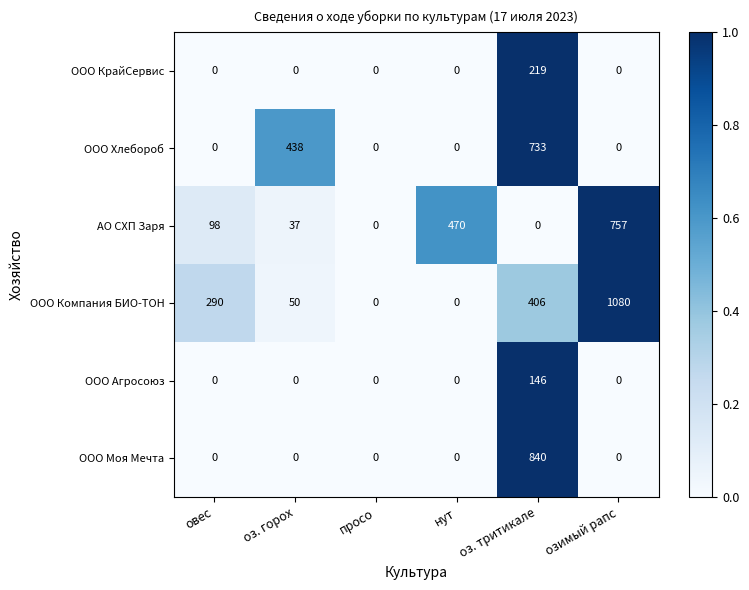

What is the difference between the ООО Компания БИО-ТОН values at овес and оз. горох?

240